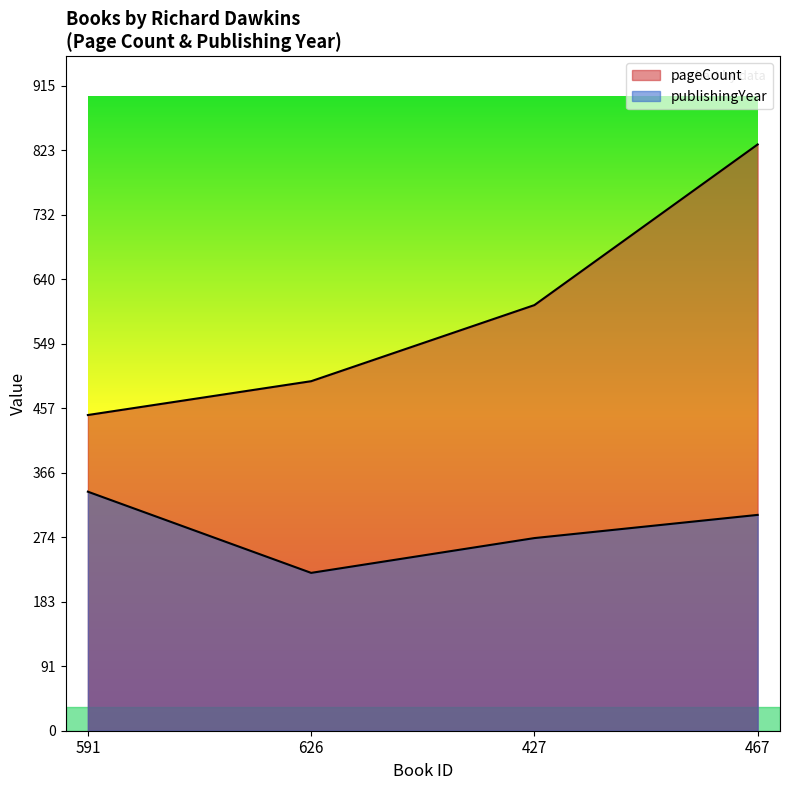

What is the label of the 1st point from the right?

467